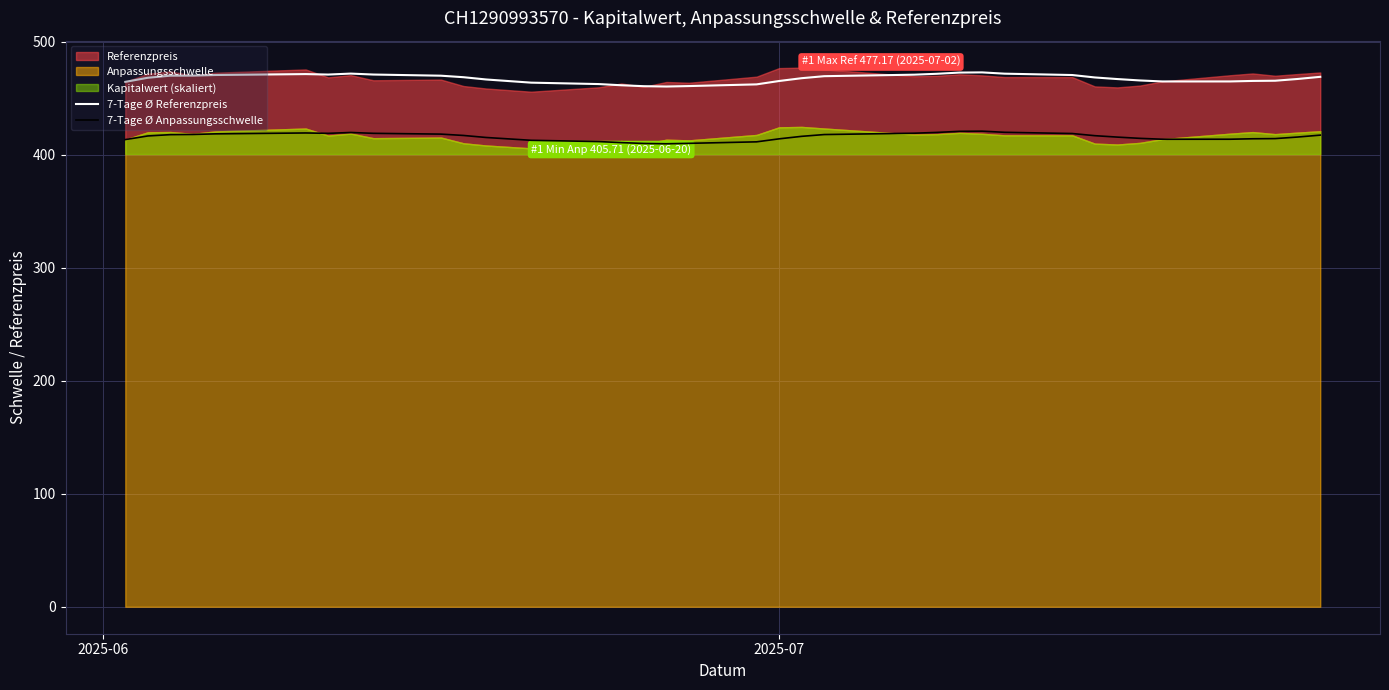

What is the highest value of the 7-Tage Ø Anpassungsschwelle series?

420.9